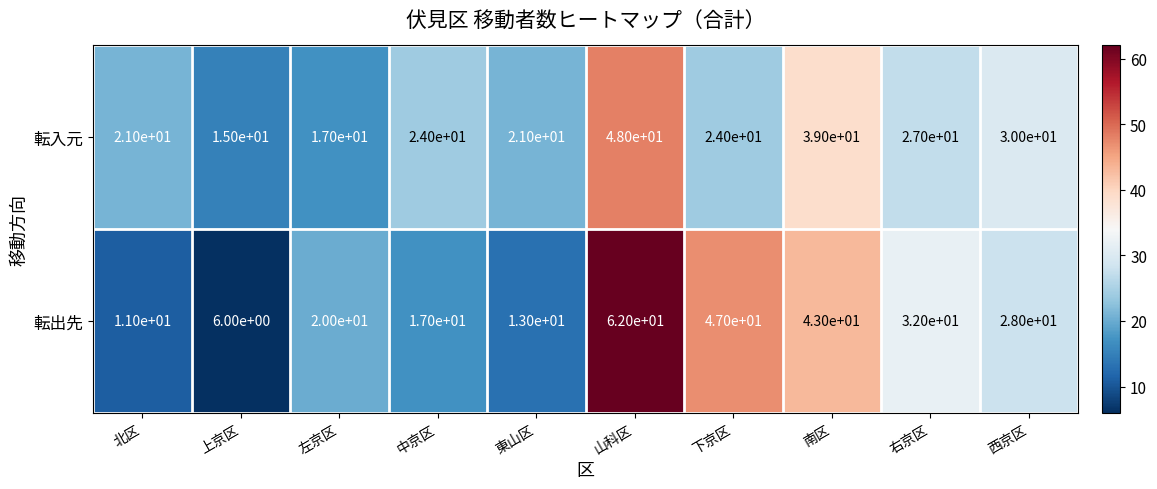

How many data points does each series have?

10